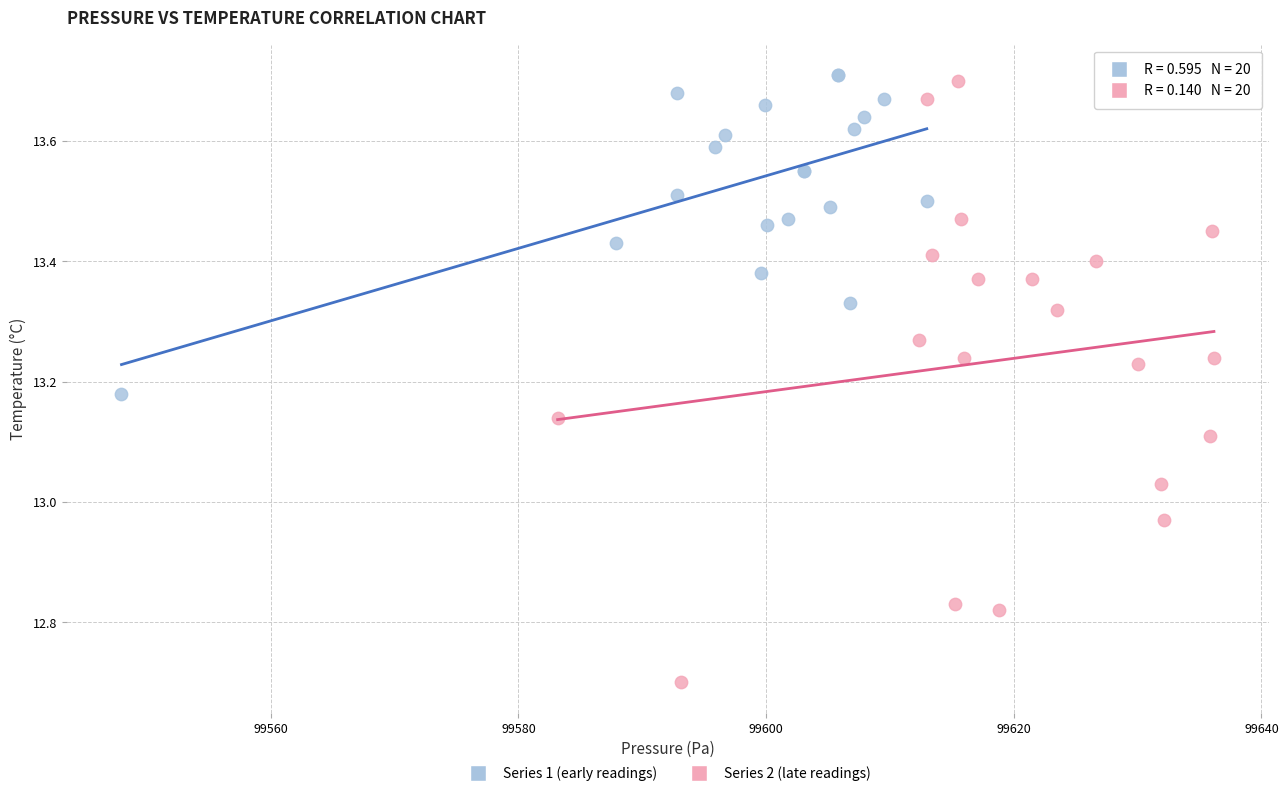

Which series reaches the maximum Y coordinate?

Series 1 (early readings)